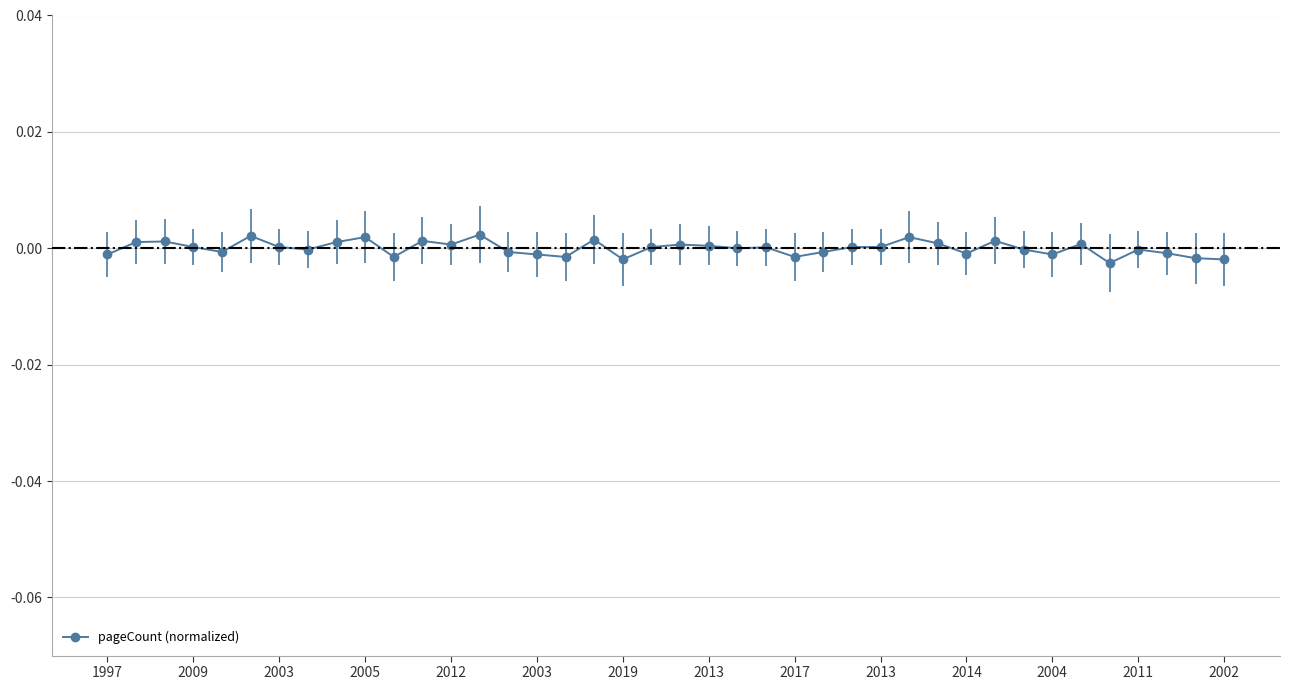

True or false: the data has more than 2 interior local peaks.

True